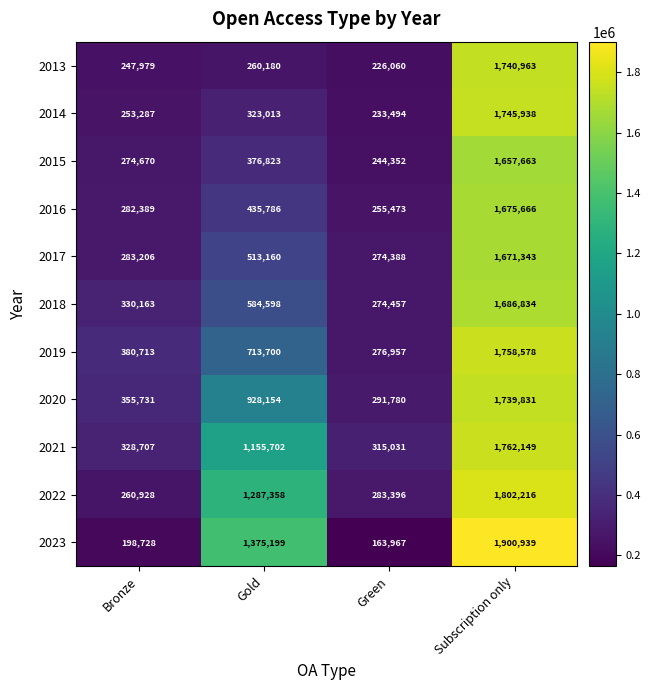

At Green, list the series in order from largest to smallest.

2021, 2020, 2022, 2019, 2018, 2017, 2016, 2015, 2014, 2013, 2023